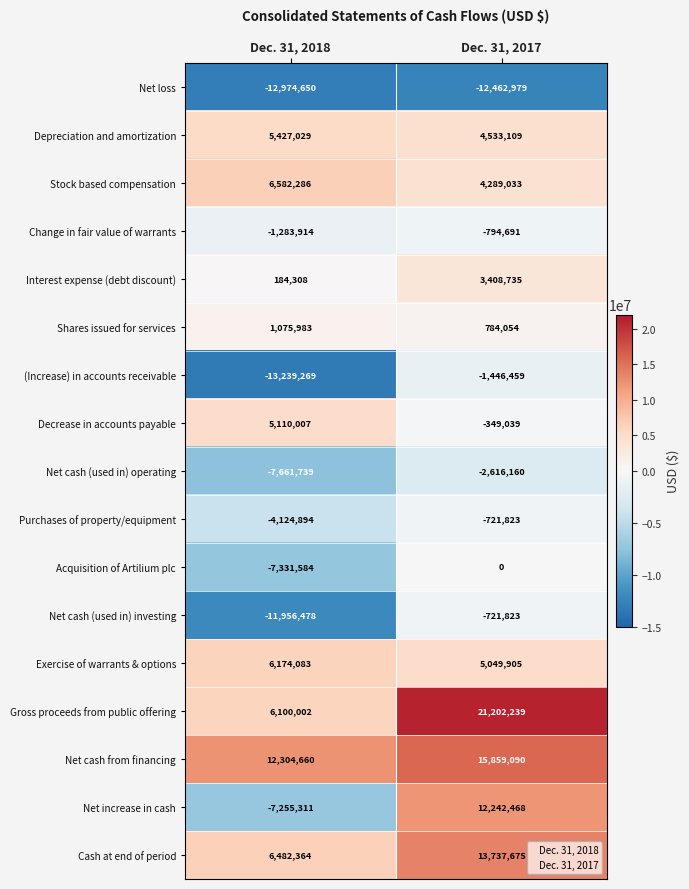

Read the Change in fair value of warrants value at Dec. 31, 2018, to the nearest 10.

-1283910